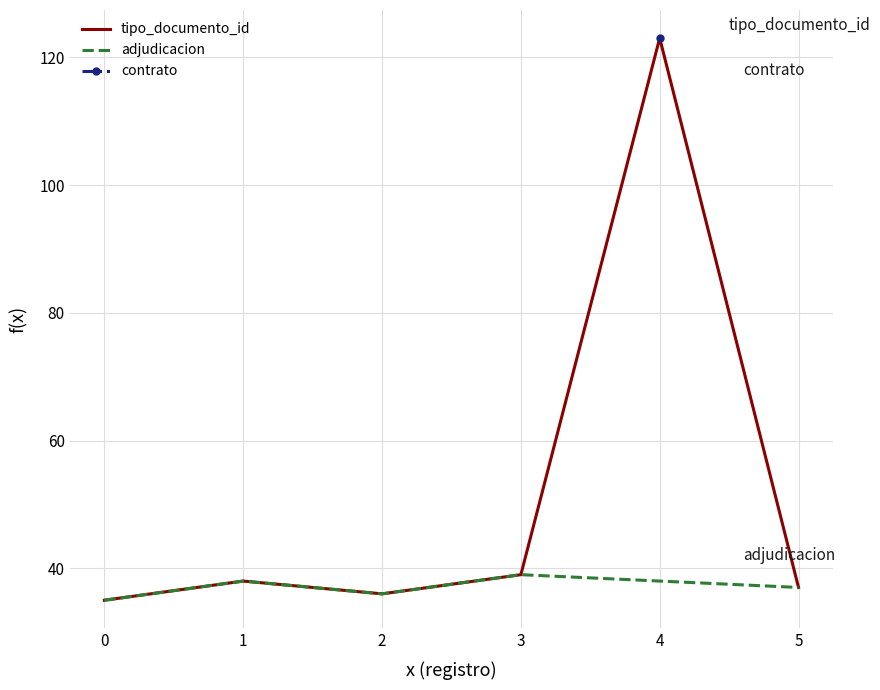

How many points are higher than both their immediate neighbors (excluding endpoints)?

2